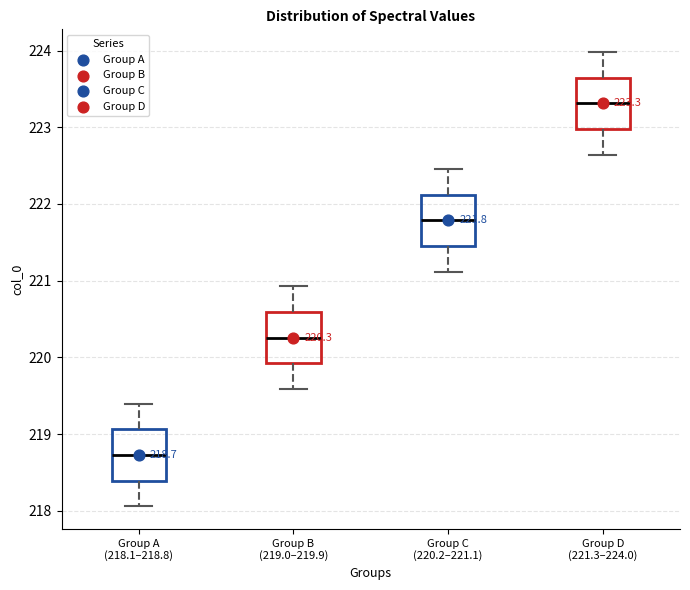

Which box's median line is the lowest?

Group A (218.1–218.8)